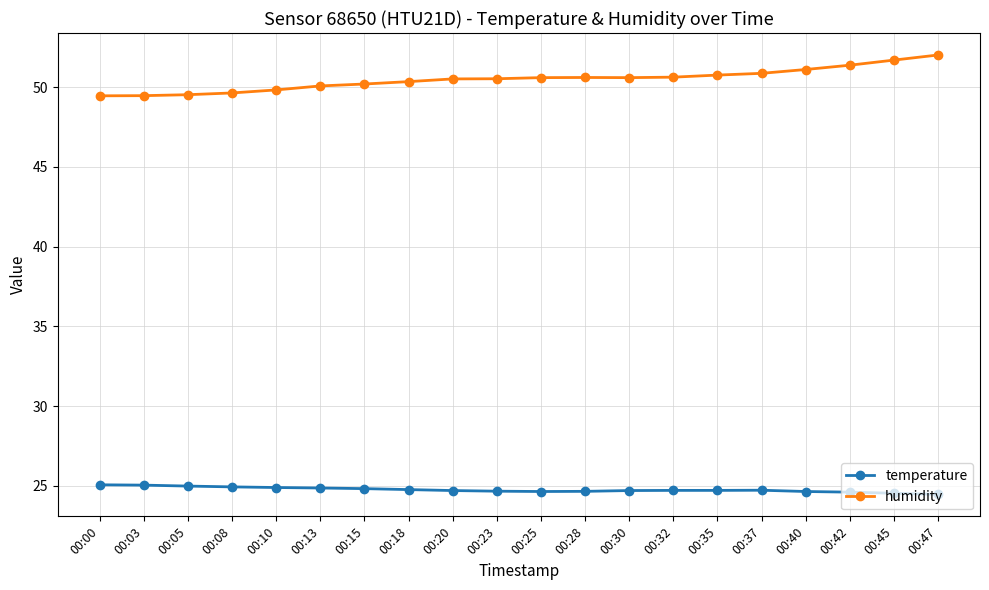

What is the average value of the humidity series?

50.5